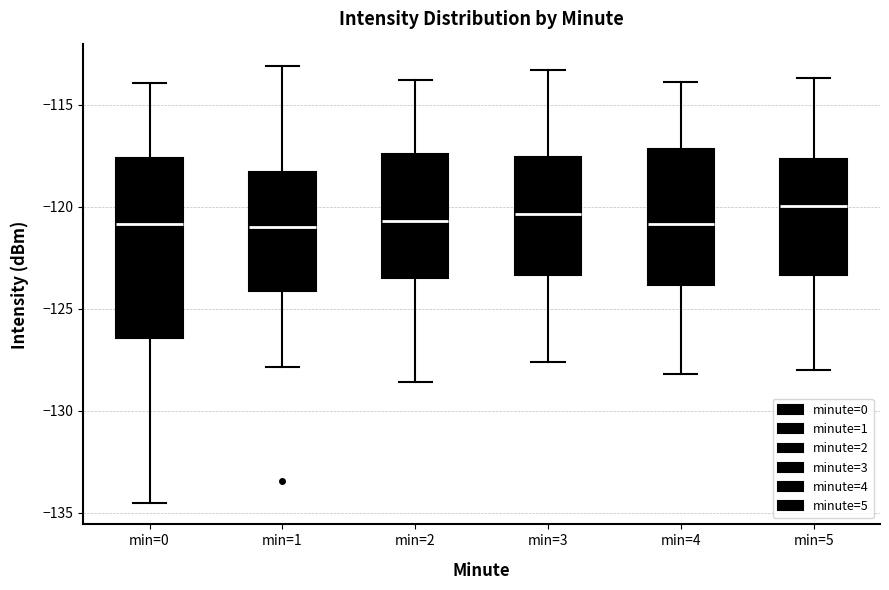

Reading left to right, read every box against the y-axis: the position of its median line, the range the box covers, and the ends of its whiskers. The values are not printed on the chart, so give them approximately, as read against the axis.

min=0: median -121.0, box -126.5 to -117.5, whiskers -134.5 to -114.0
min=1: median -121.0, box -124.0 to -118.5, whiskers -128.0 to -113.0
min=2: median -120.5, box -123.5 to -117.5, whiskers -128.5 to -114.0
min=3: median -120.5, box -123.5 to -117.5, whiskers -127.5 to -113.5
min=4: median -121.0, box -124.0 to -117.0, whiskers -128.0 to -114.0
min=5: median -120.0, box -123.5 to -117.5, whiskers -128.0 to -113.5